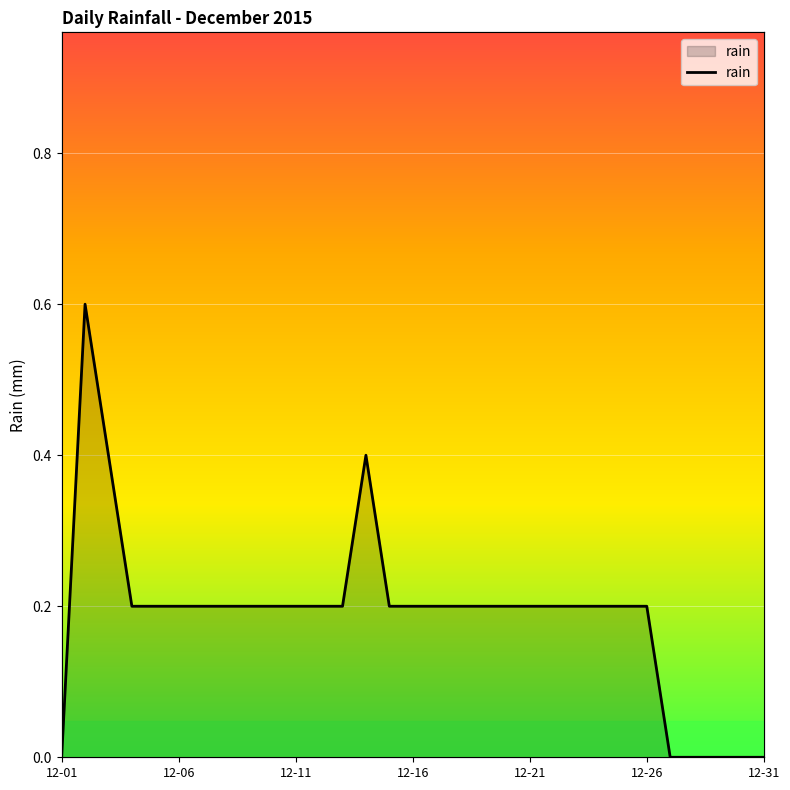

True or false: the data shows 0.2 at 12.

True